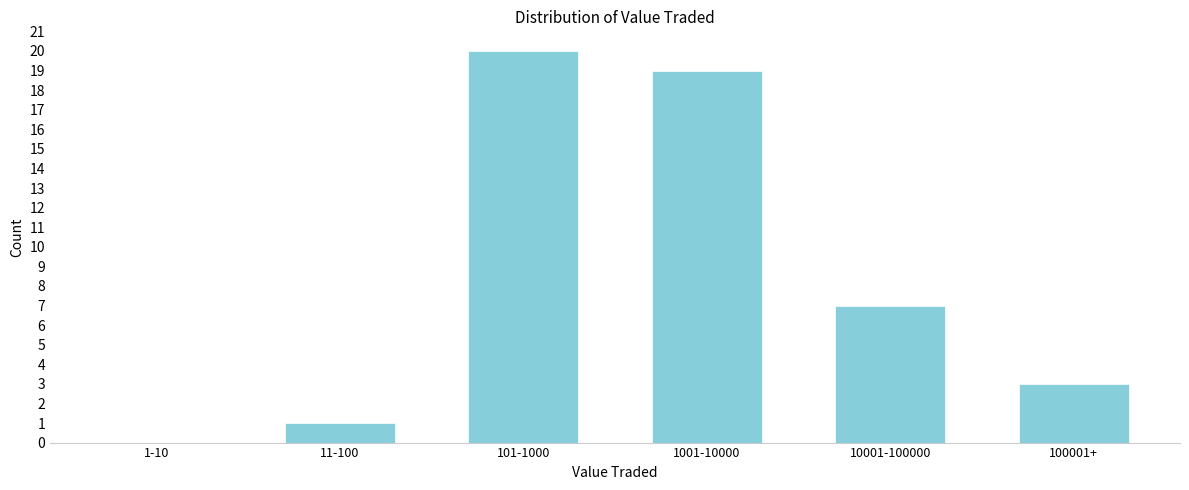

Reading left to right, transcribe all the data shown in this chart.

1-10=0	11-100=1	101-1000=20	1001-10000=19	10001-100000=7	100001+=3